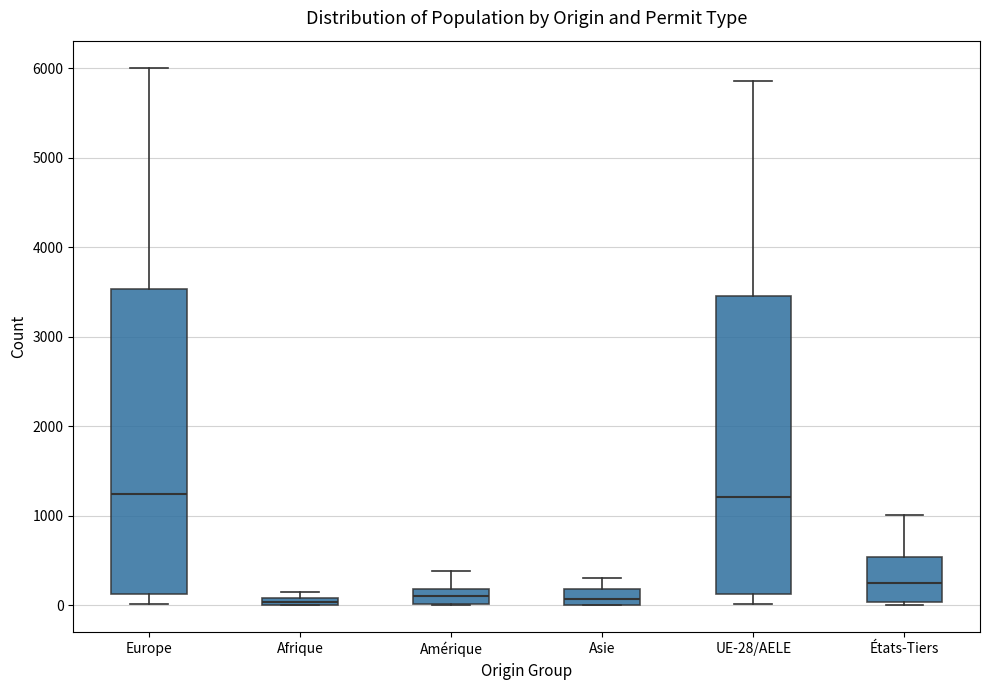

Where does the upper whisker of the box for Europe end on the y-axis? The values are not printed on the chart, so give them approximately, as read against the axis.

6000